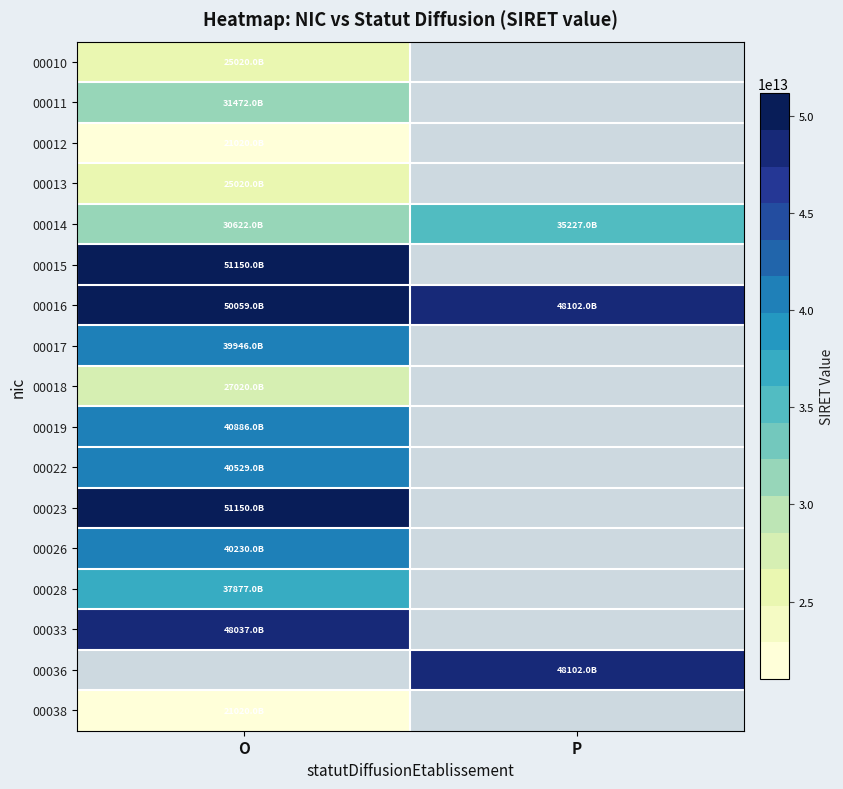

The value of 00017 at O is 39946991500017.0. True or false?

True